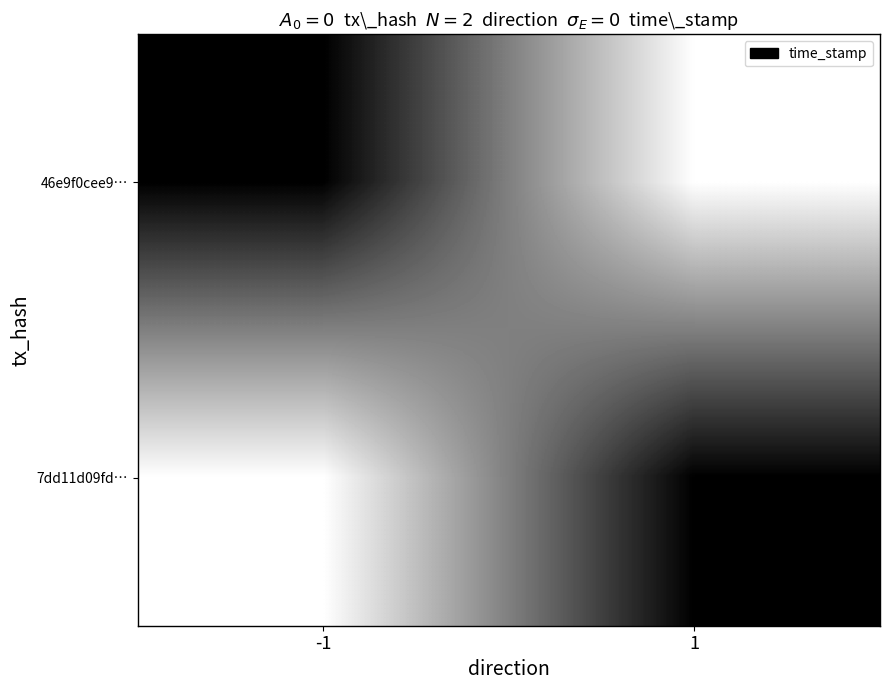

How many distinct data groups are displayed?

2